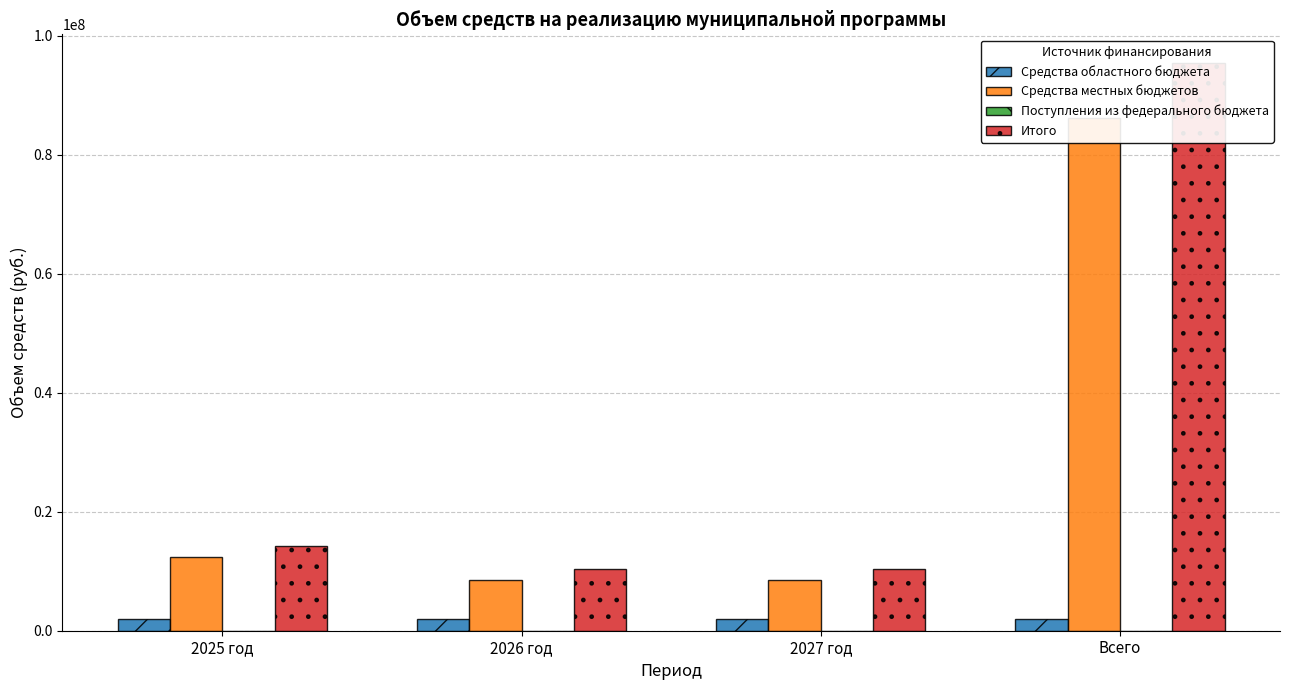

What is the average value of the Средства местных бюджетов series?

28899809.3